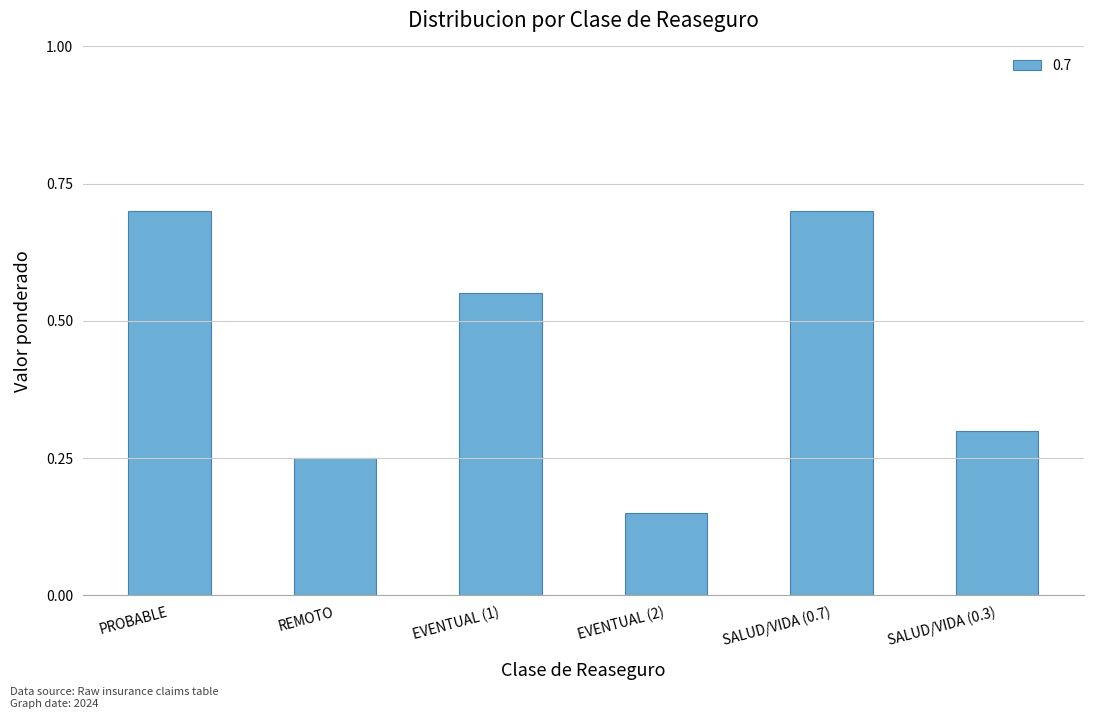

The chart shows a value of 0.4 at REMOTO. True or false?

False